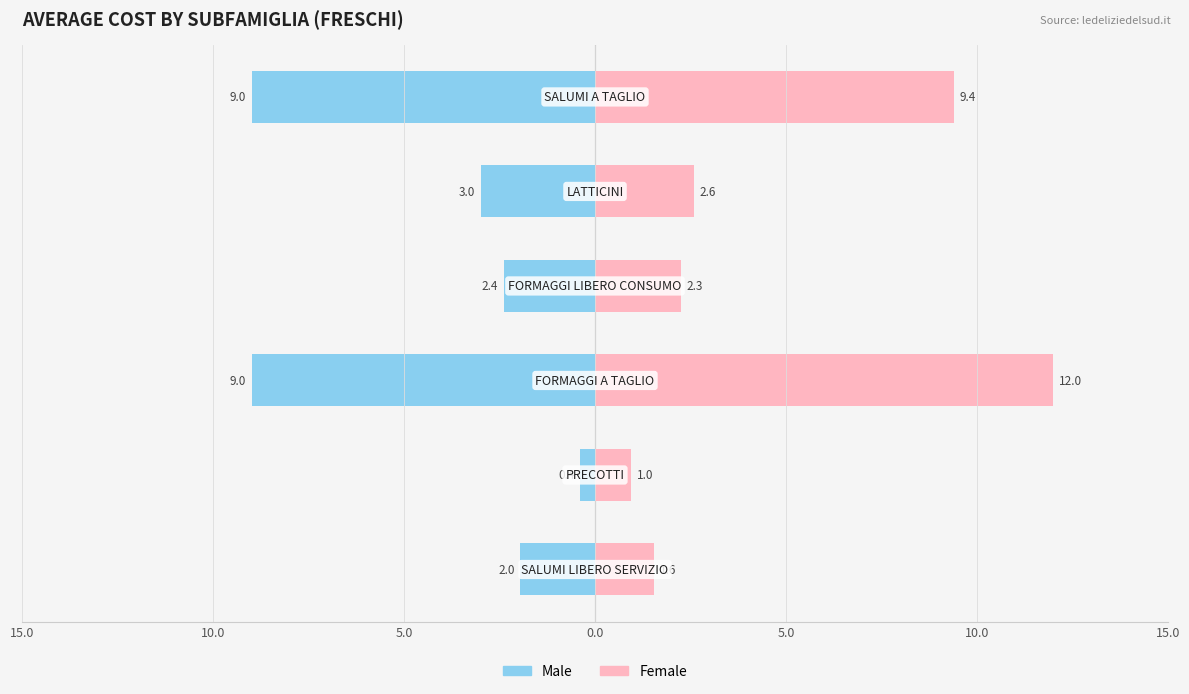

Which series has the largest range (max minus min)?

Female